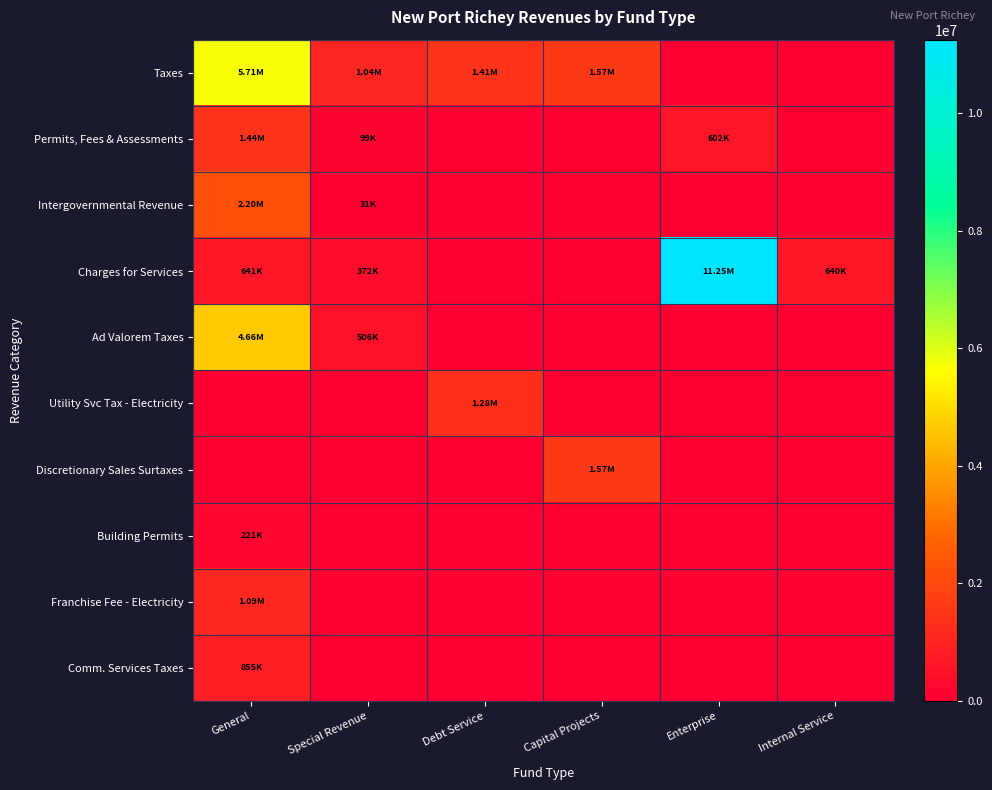

Between Enterprise and Internal Service, which is larger?

Enterprise